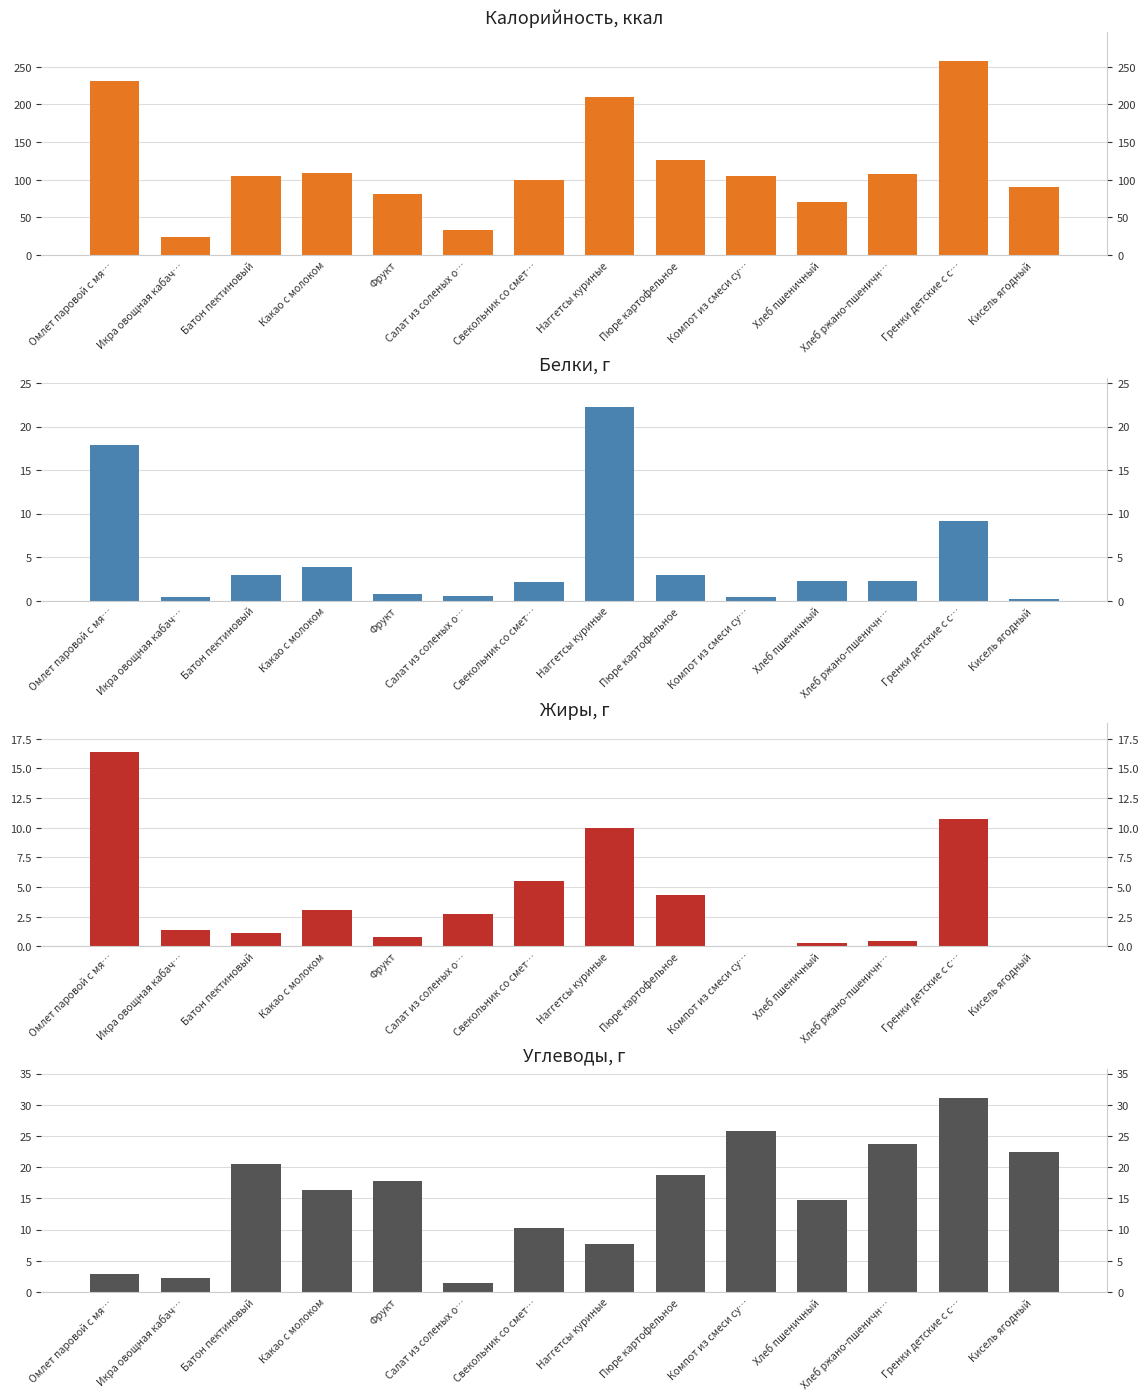

The value of Углеводы, г at Салат из соленых о… is 2.0. True or false?

False